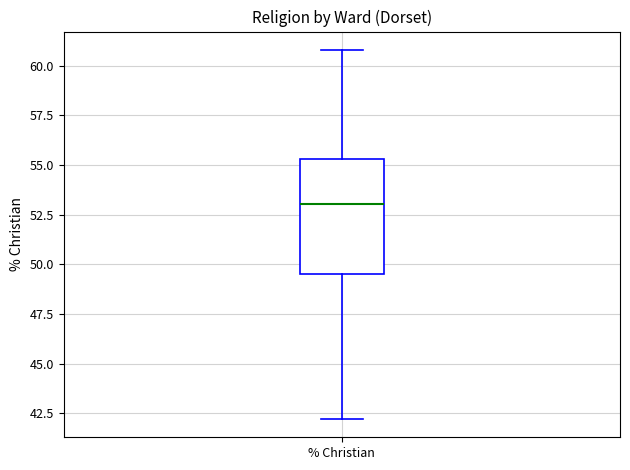

Transcribe this box plot: give where the median line is, the range the box spans, and where the two whiskers end, as read against the y-axis. The values are not printed on the chart, so give them approximately, as read against the axis.

median 53.0, box 49.5 to 55.5, whiskers 42.0 to 61.0